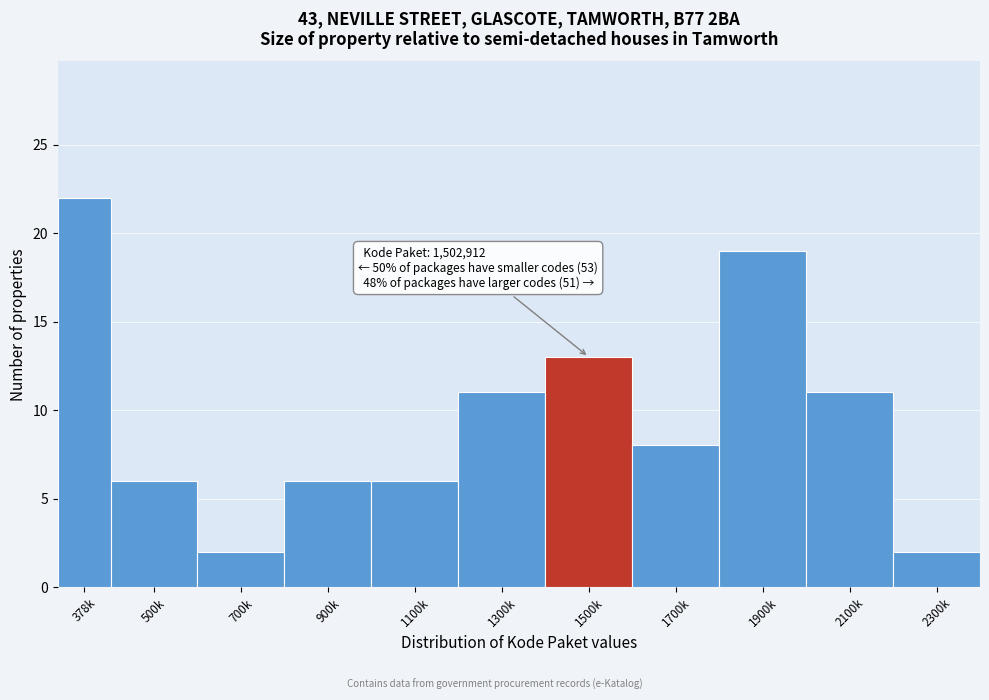

Reading left to right, list all the values displayed in this chart.

22	6	2	6	6	11	13	8	19	11	2